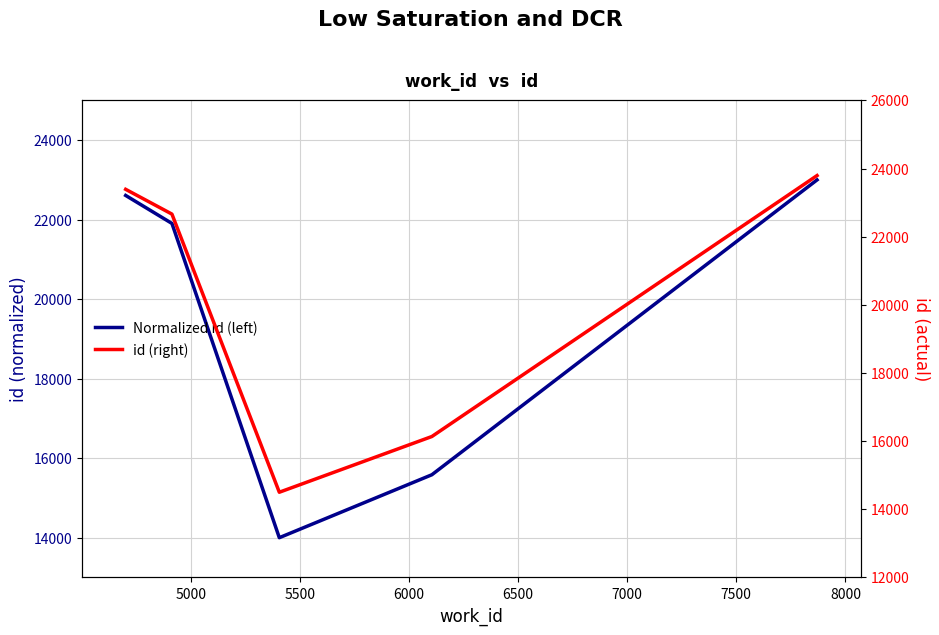

What is the difference between the highest and lowest values at 5500?

501.0